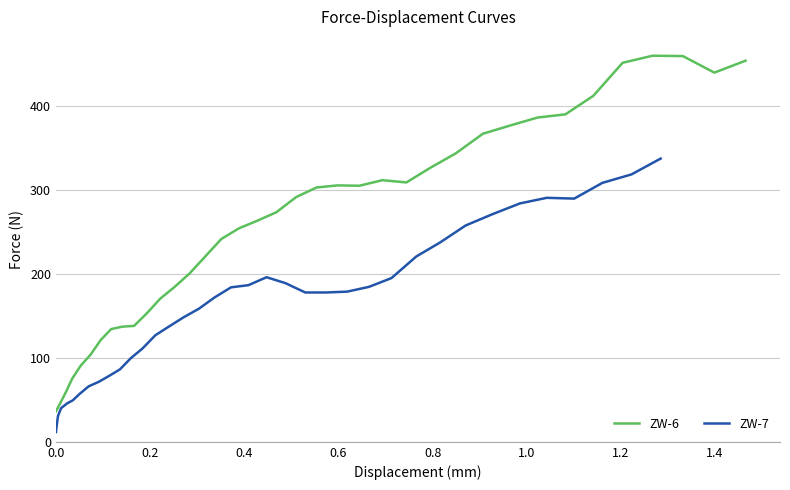

True or false: ZW-7 and ZW-6 intersect in this chart.

False